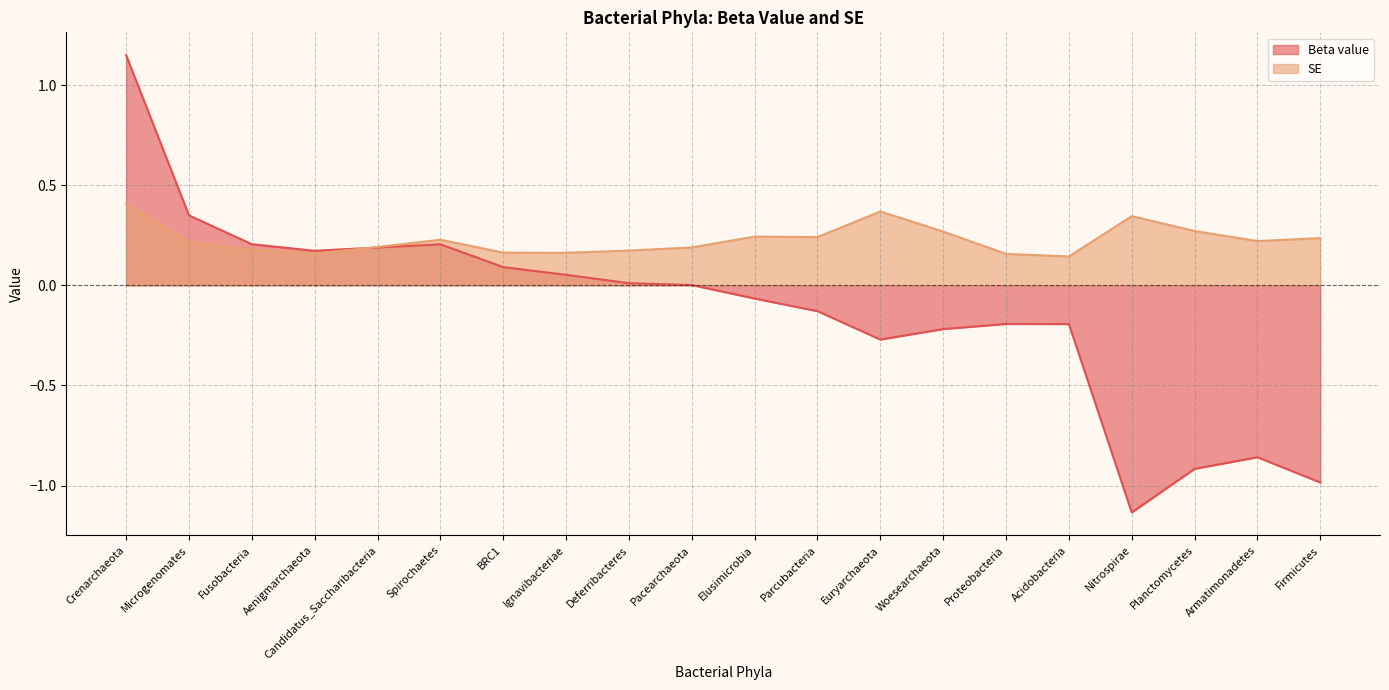

Where do SE and Beta value first cross each other?

Aenigmarchaeota and Candidatus_Saccharibacteria